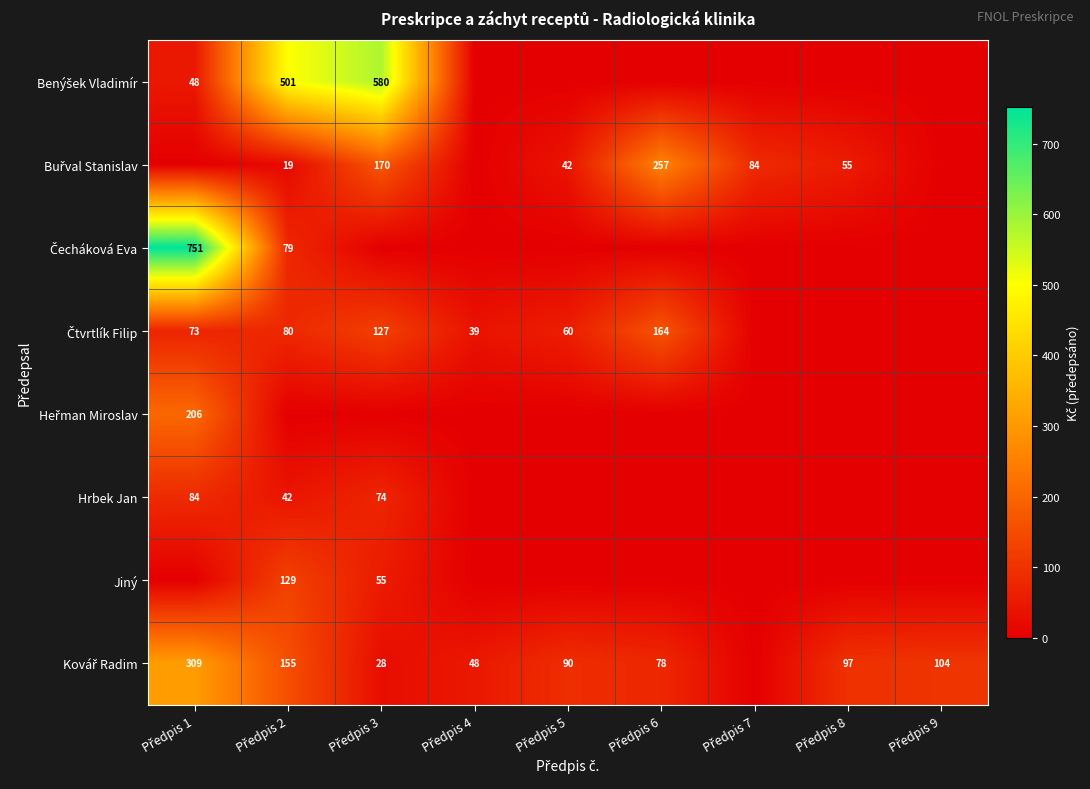

What is the average value of the Čecháková Eva series?

92.3